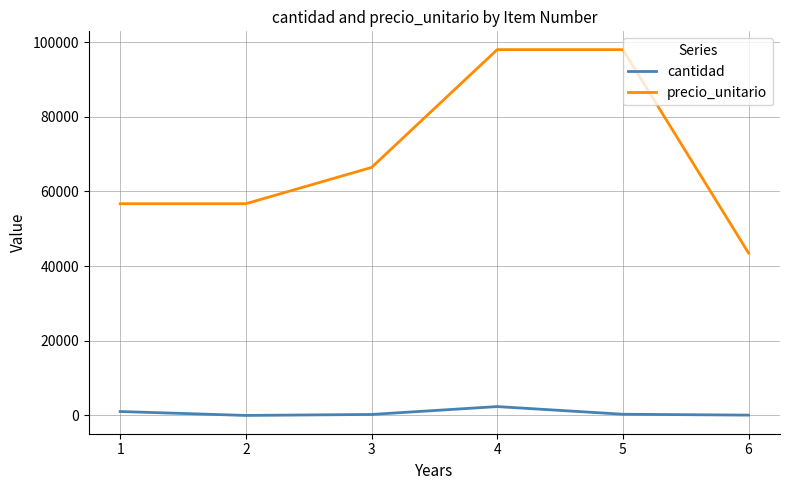

What is the approximate value of precio_unitario at 5?

98000